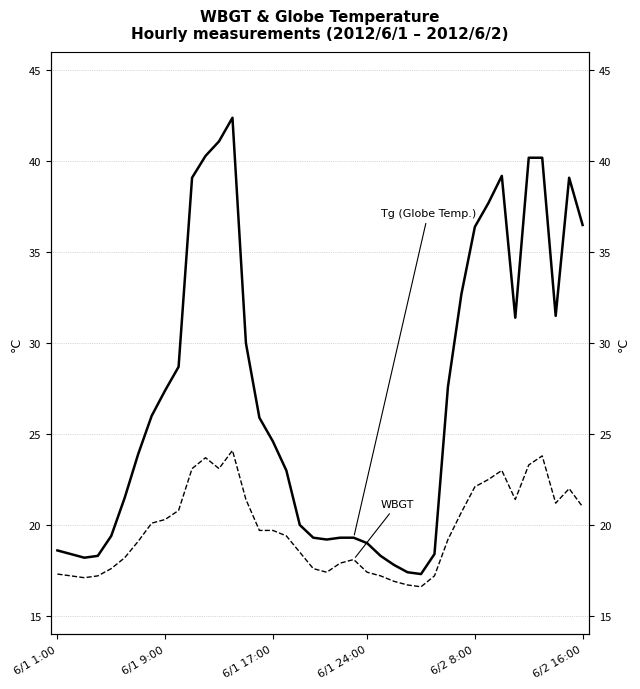

How many series are shown in this chart?

2